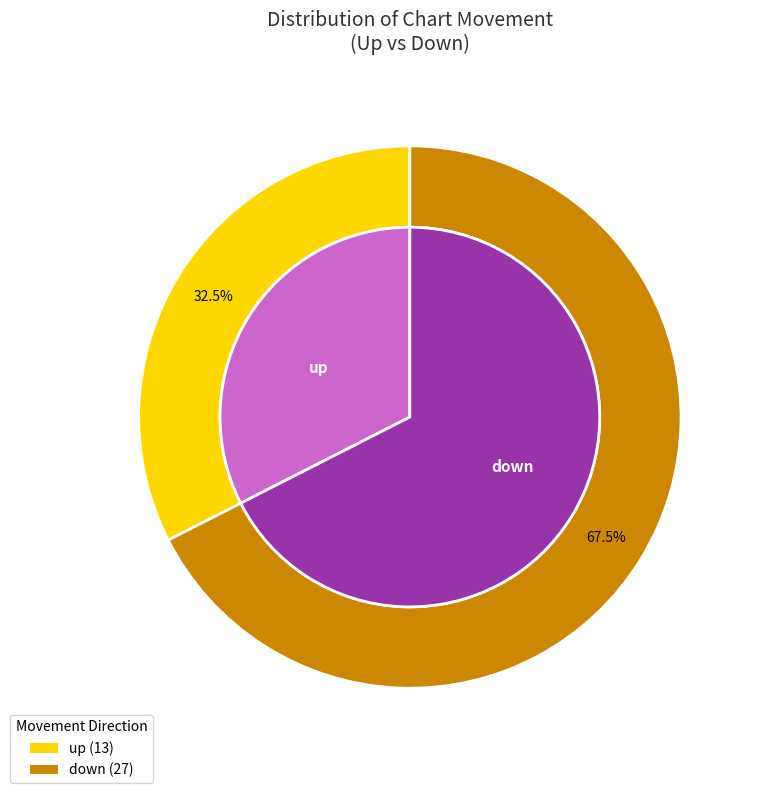

To the nearest percent, what is the combined percentage of up and down?

100%